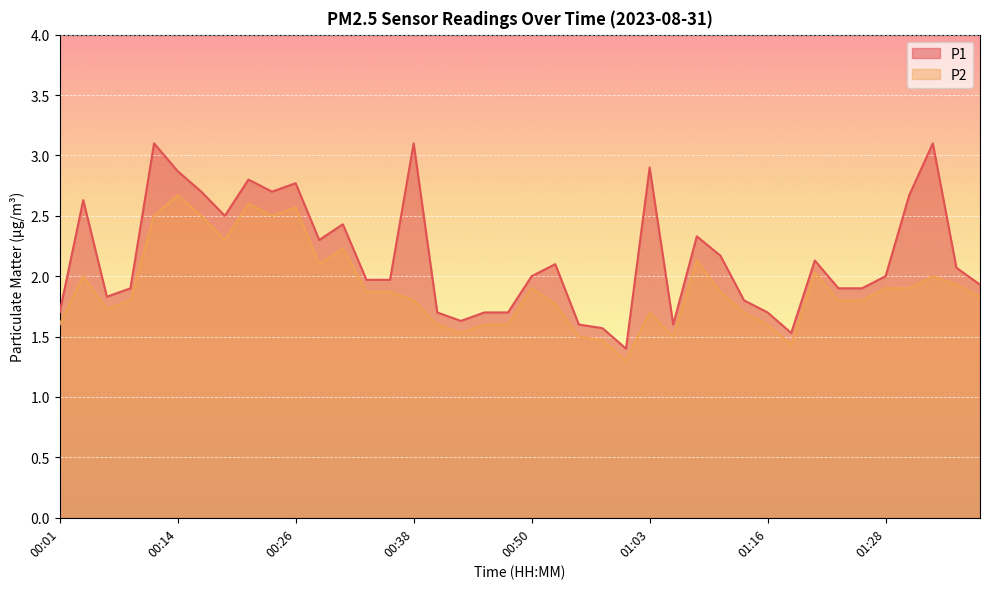

What is the value of the P1 point at the 36th from the left?

2.0